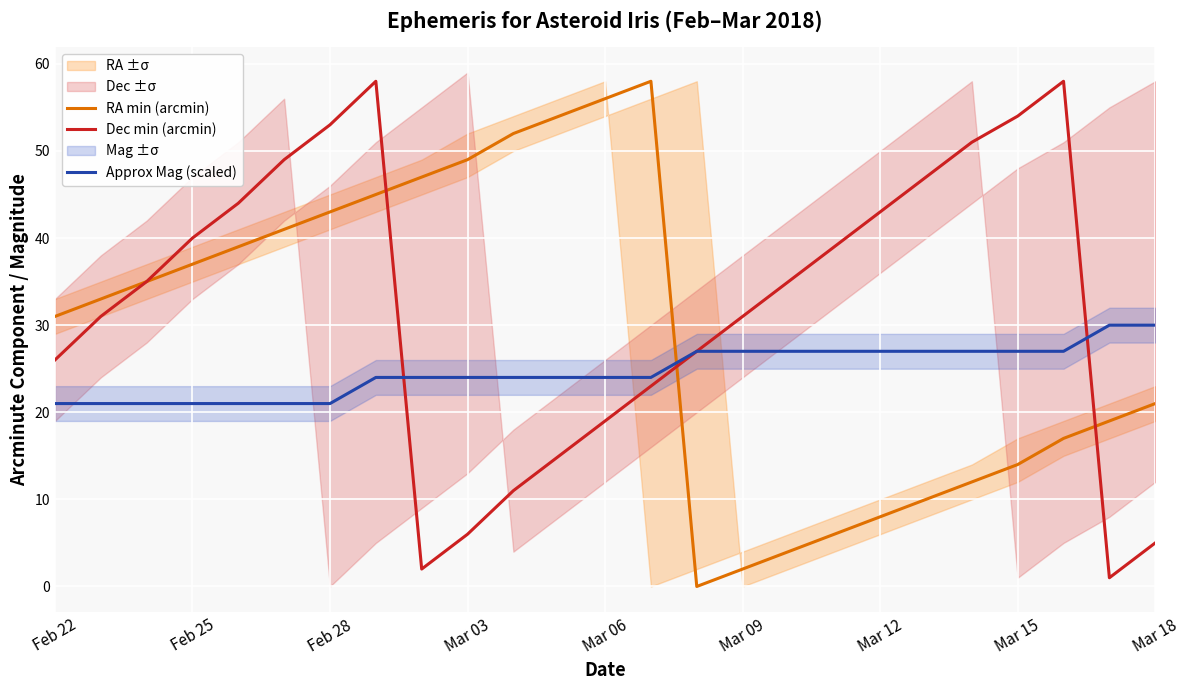

What is the difference between the second highest and second lowest values in the RA min (arcmin) series?

54.0